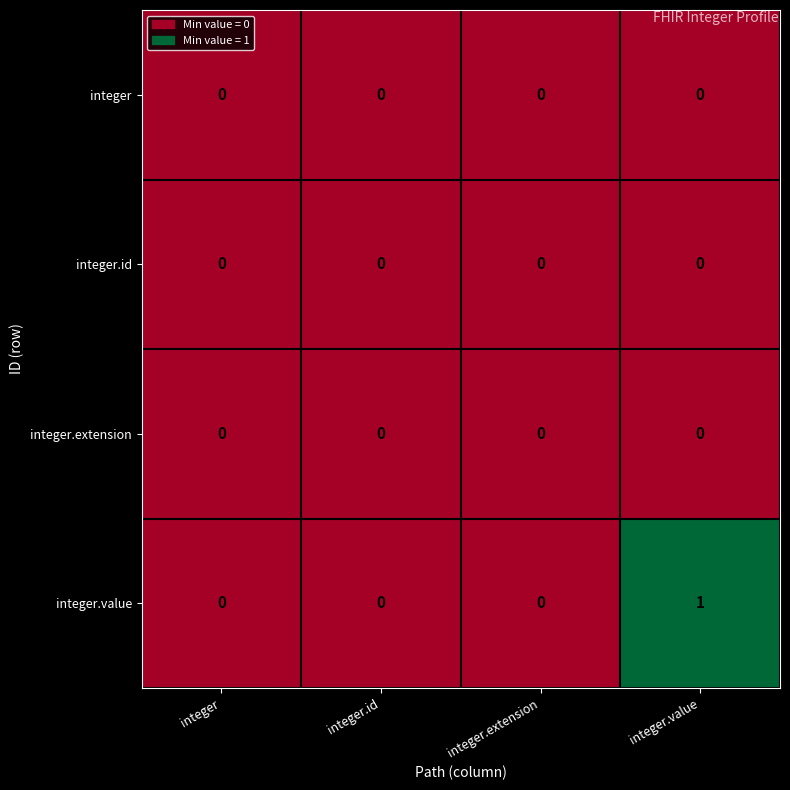

Which label corresponds to the largest value in the chart?

integer.value